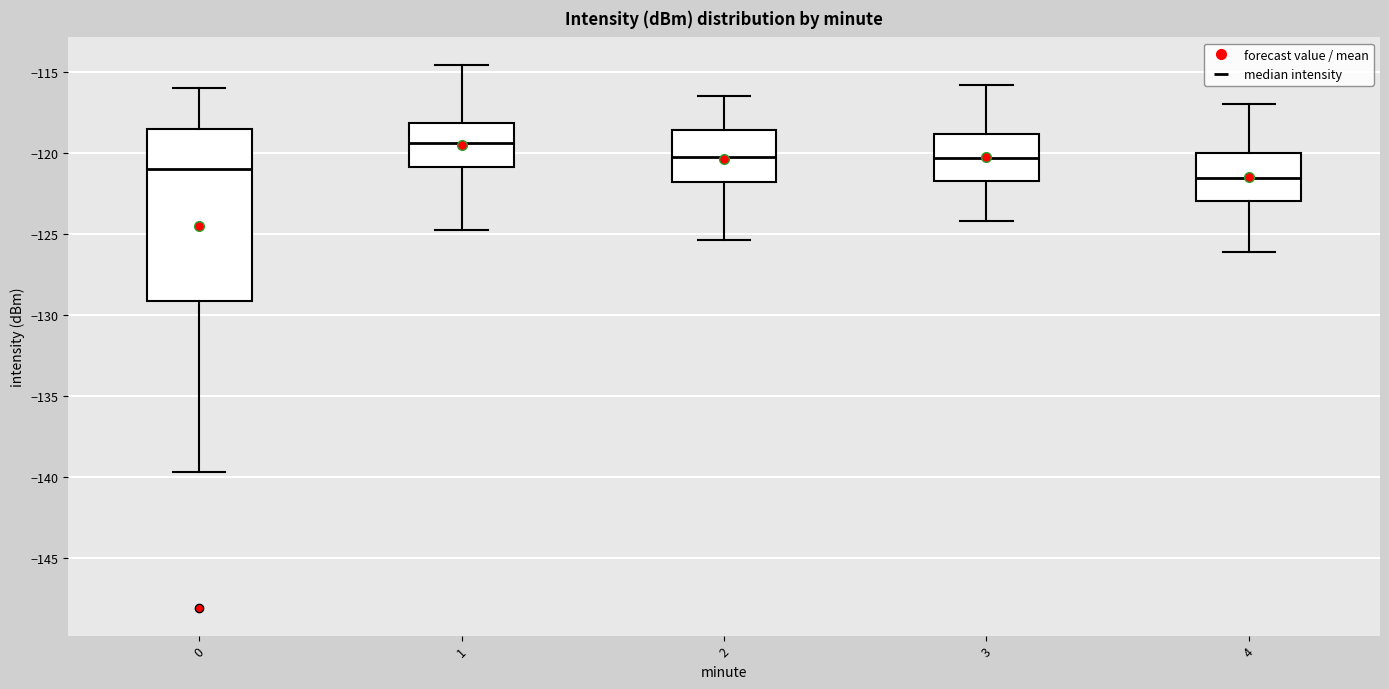

Reading left to right, read every box against the y-axis: the position of its median line, the range the box covers, and the ends of its whiskers. The values are not printed on the chart, so give them approximately, as read against the axis.

0: median -121.0, box -129.0 to -118.5, whiskers -139.5 to -116.0
1: median -119.5, box -121.0 to -118.0, whiskers -125.0 to -114.5
2: median -120.0, box -122.0 to -118.5, whiskers -125.5 to -116.5
3: median -120.5, box -122.0 to -119.0, whiskers -124.0 to -116.0
4: median -121.5, box -123.0 to -120.0, whiskers -126.0 to -117.0